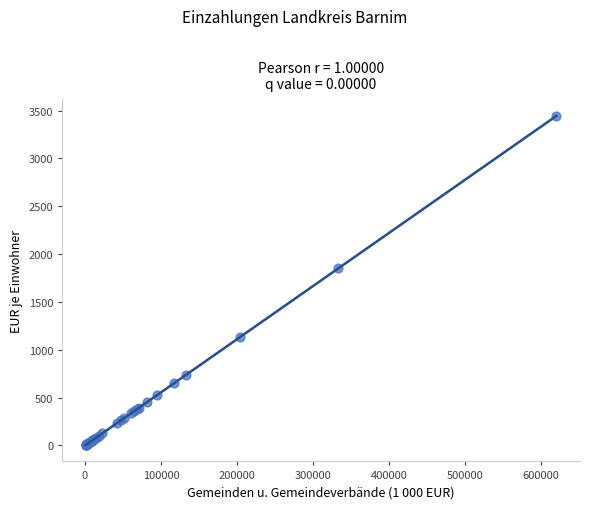

What Y value in the scatter plot is closest to 1726?

1852